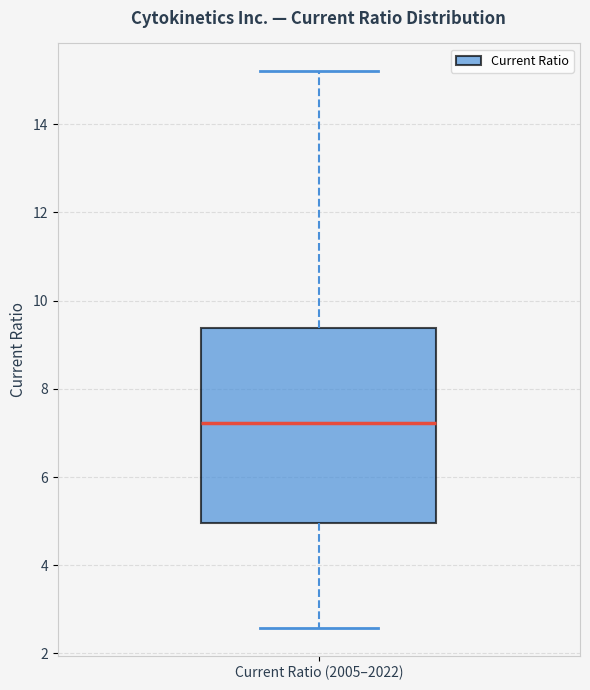

Where does the median line of the box for Current Ratio (2005–2022) sit on the y-axis? The values are not printed on the chart, so give them approximately, as read against the axis.

7.2